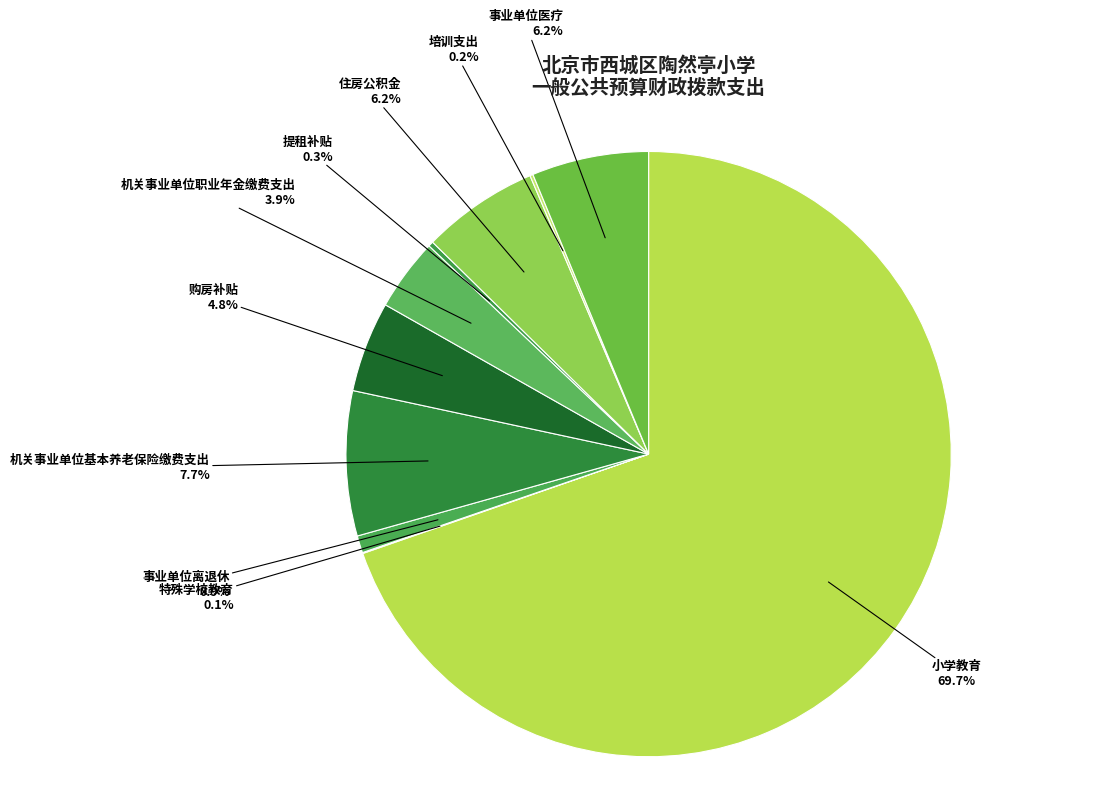

Rank the categories by value from highest to lowest.

小学教育, 机关事业单位基本养老保险缴费支出, 住房公积金, 事业单位医疗, 购房补贴, 机关事业单位职业年金缴费支出, 事业单位离退休, 提租补贴, 培训支出, 特殊学校教育